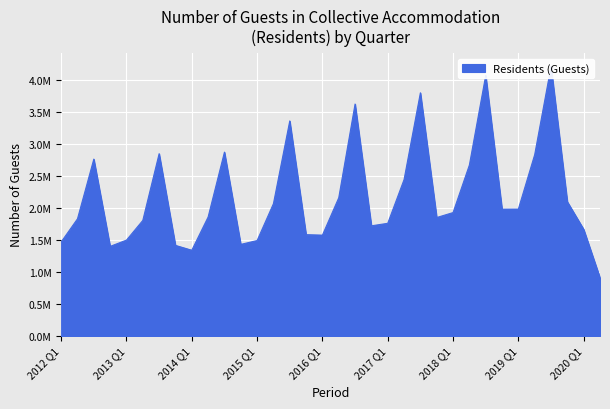

What is the difference between the second highest and second lowest values?

2727310